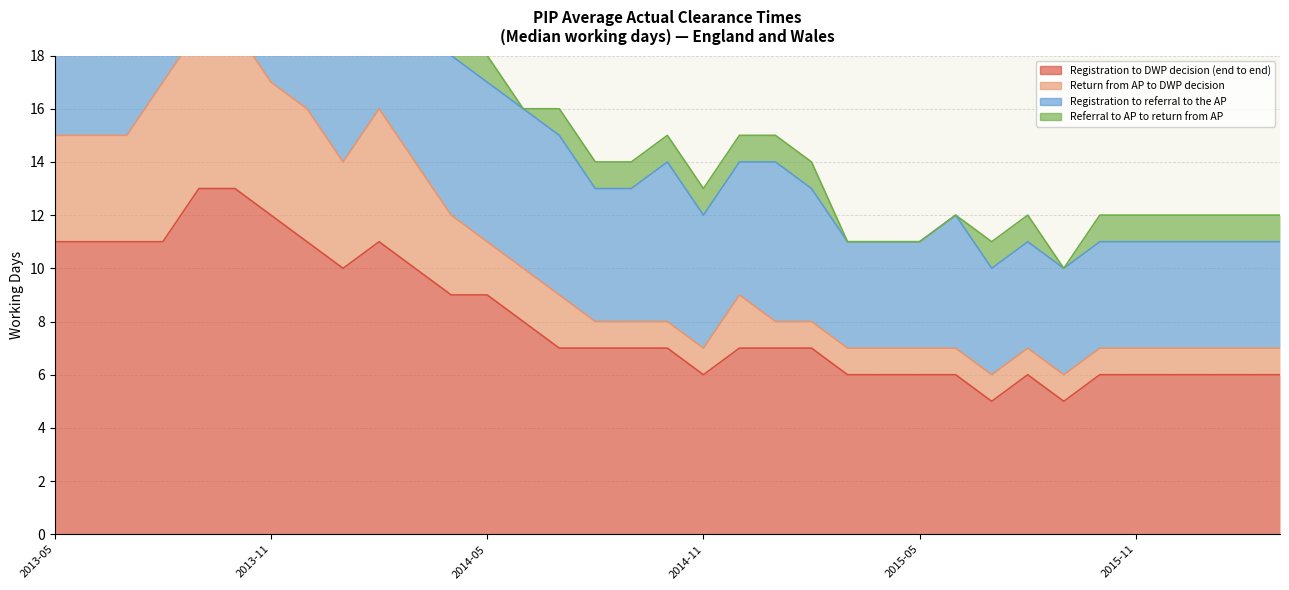

Is it true that Registration to DWP decision (end to end) equals 6 at 2016-01?

True